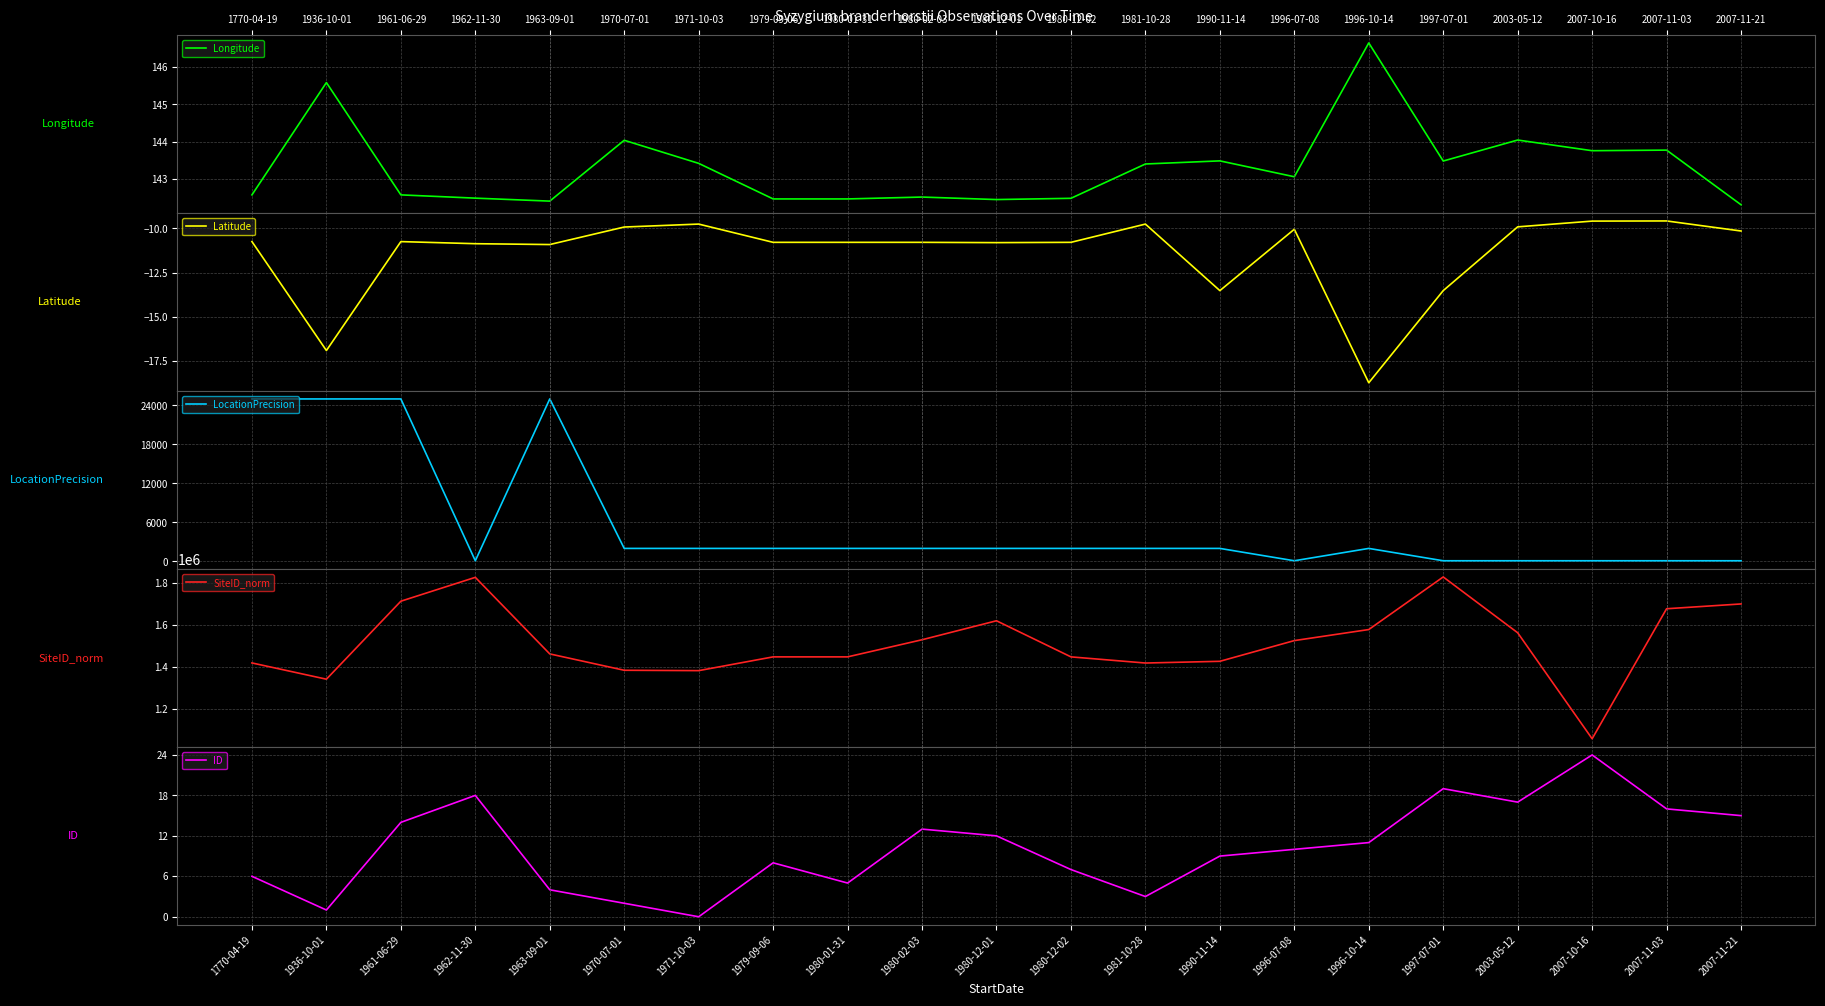

Is the value of LocationPrecision at 1996-07-08 greater than the value of Longitude at 1961-06-29?

No